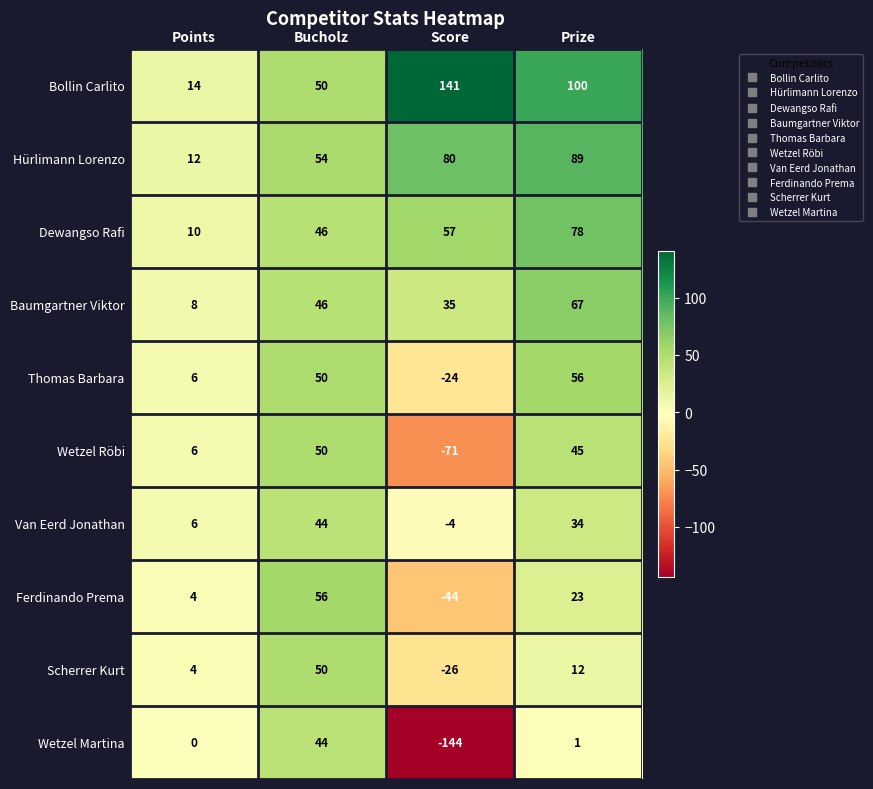

List the labels in order of Baumgartner Viktor value, smallest first.

Points, Score, Bucholz, Prize